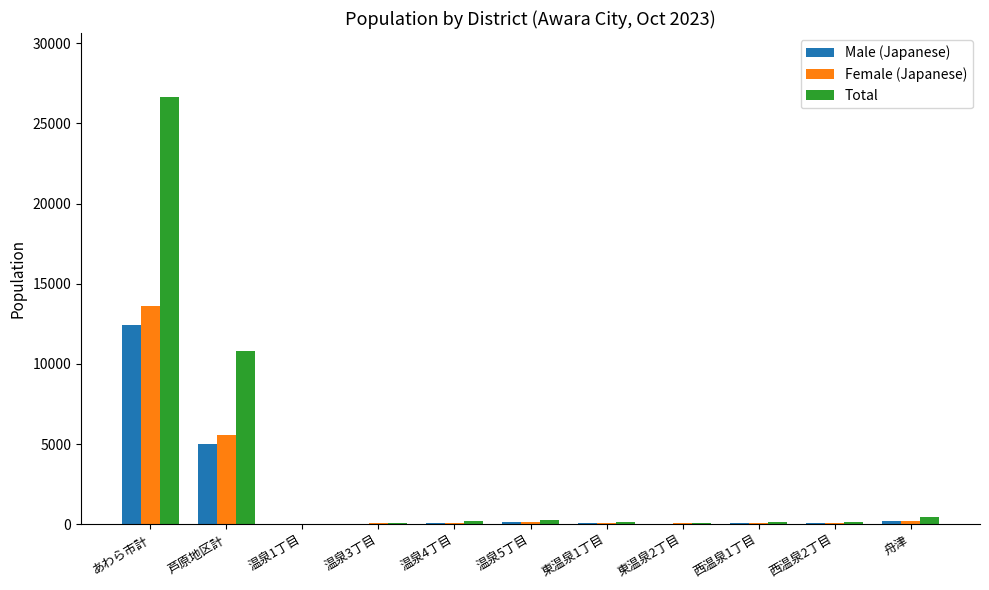

What is the sum of all Male (Japanese) values?

18166